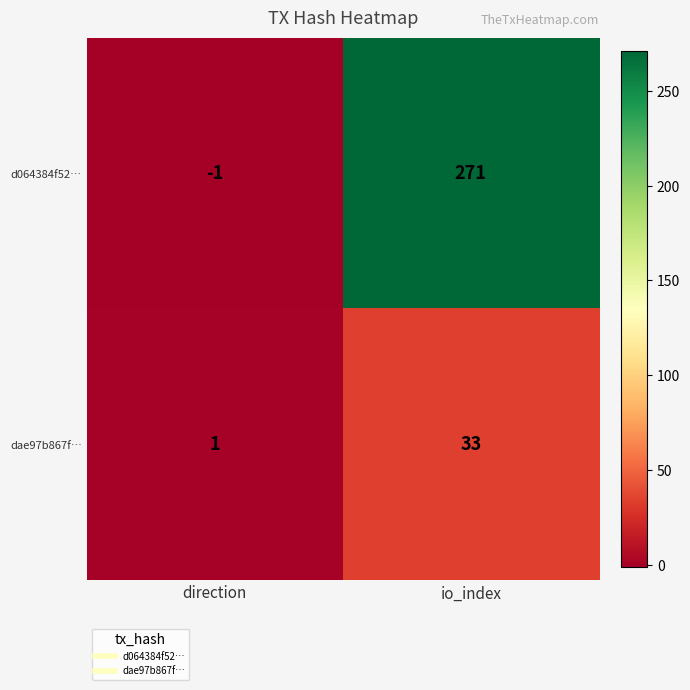

Reading left to right, extract all data points from this chart.

d064384f52…: -1	271
dae97b867f…: 1	33